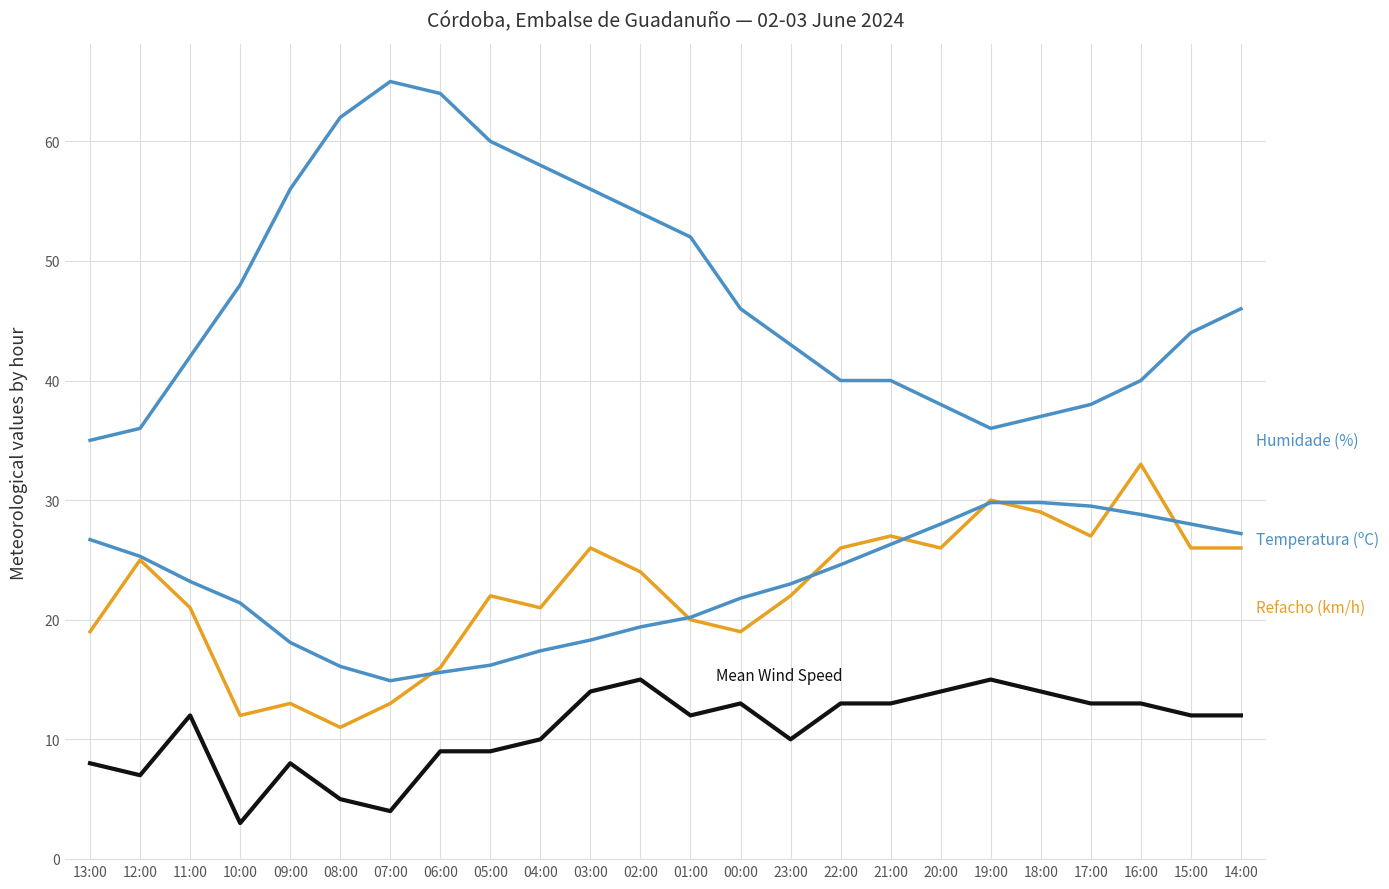

What is the label of the 24th point from the left?

14:00